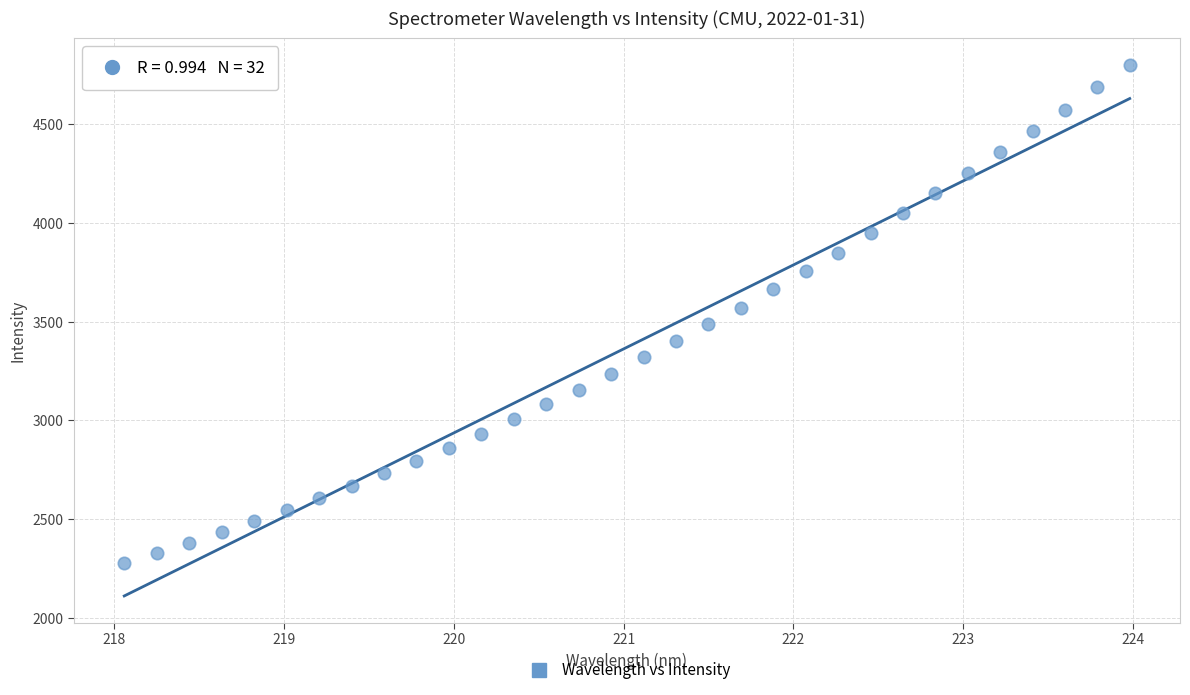

What is the range of X values (max minus min)?

5.9